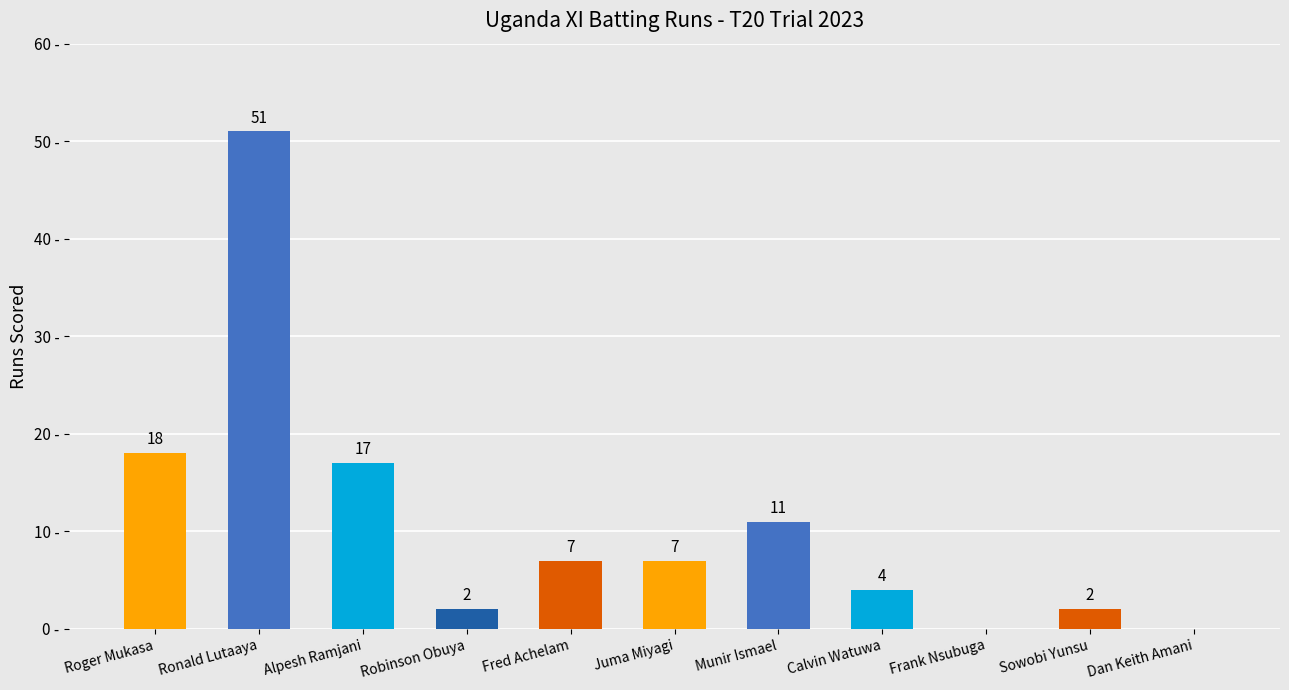

Where does the data first go above 7?

Roger Mukasa